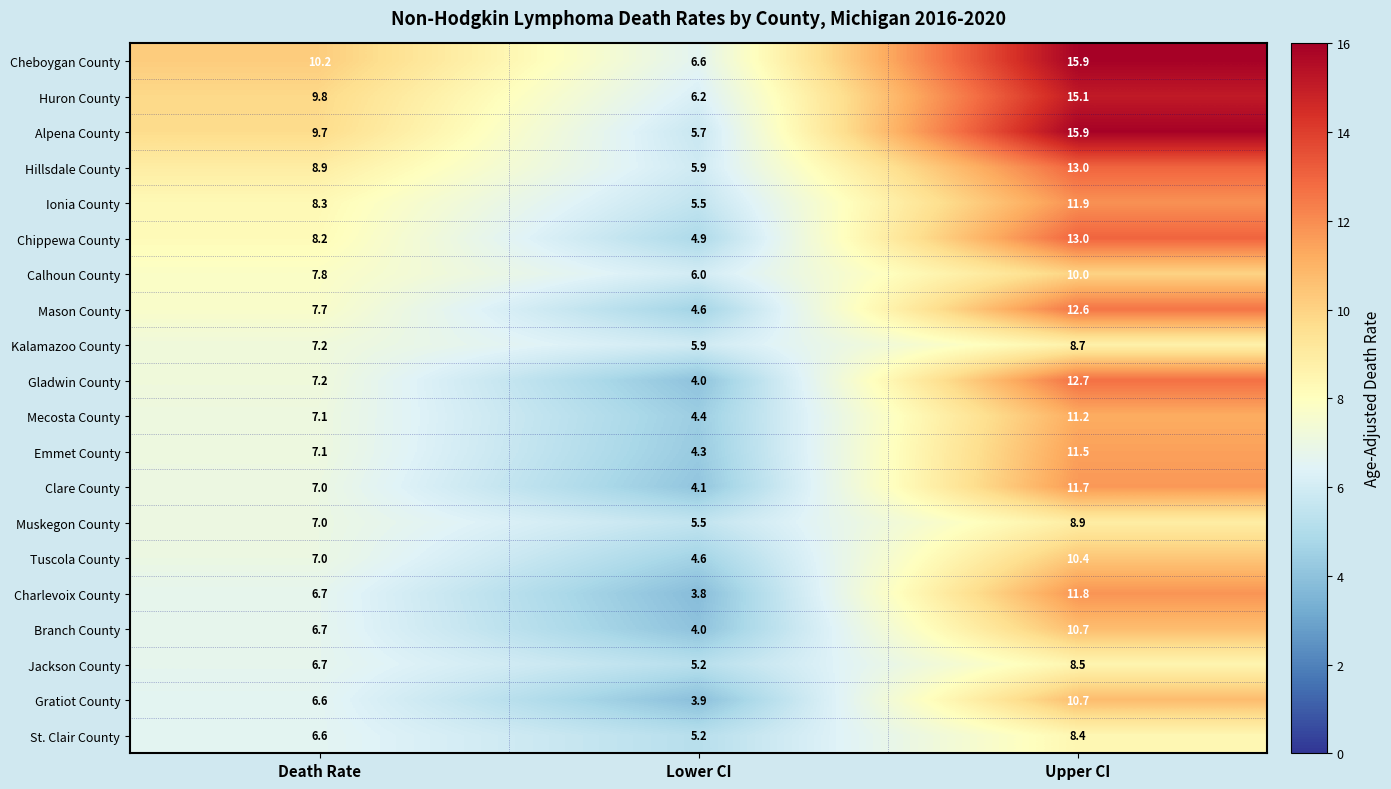

What value does the Mason County series have at Lower CI?

4.6